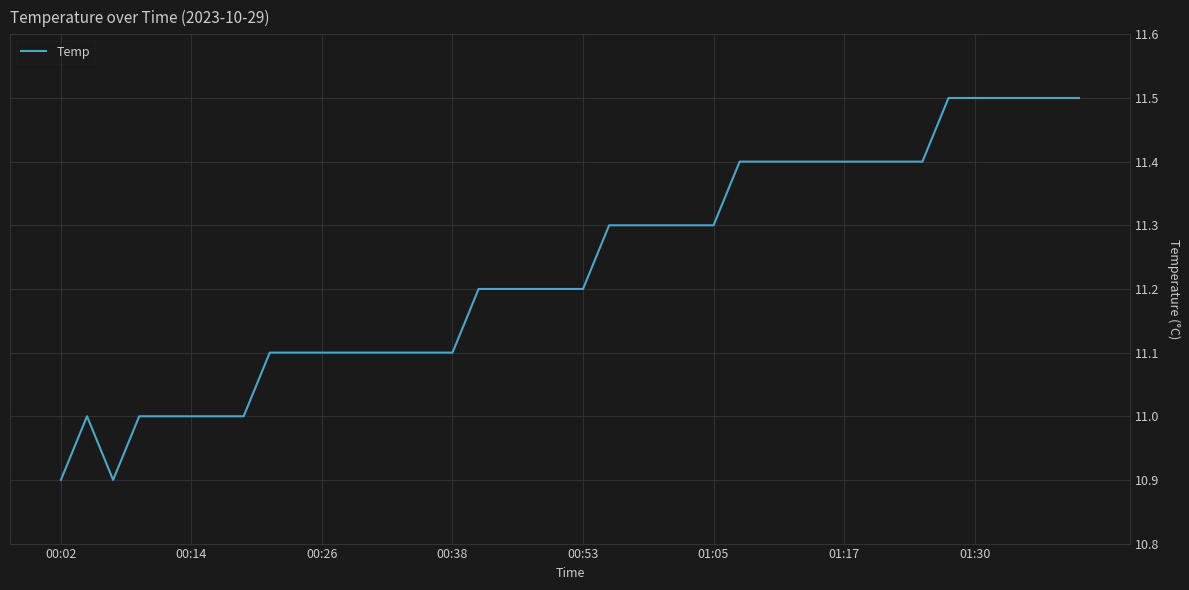

What is the difference between the maximum and minimum values?

0.6